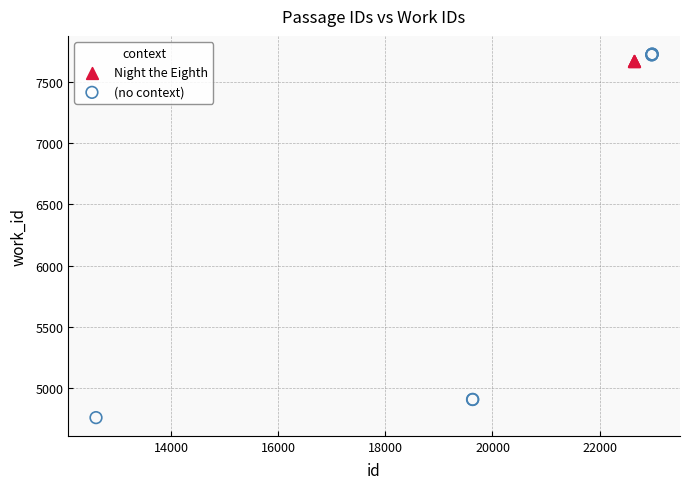

Which series reaches the minimum Y coordinate?

(no context)